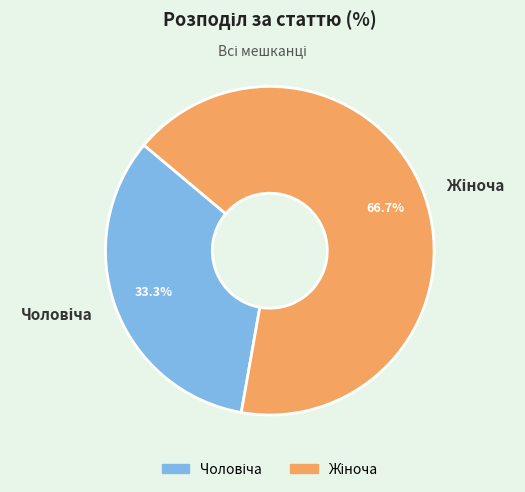

Is there any slice that represents more than half of the pie?

Yes